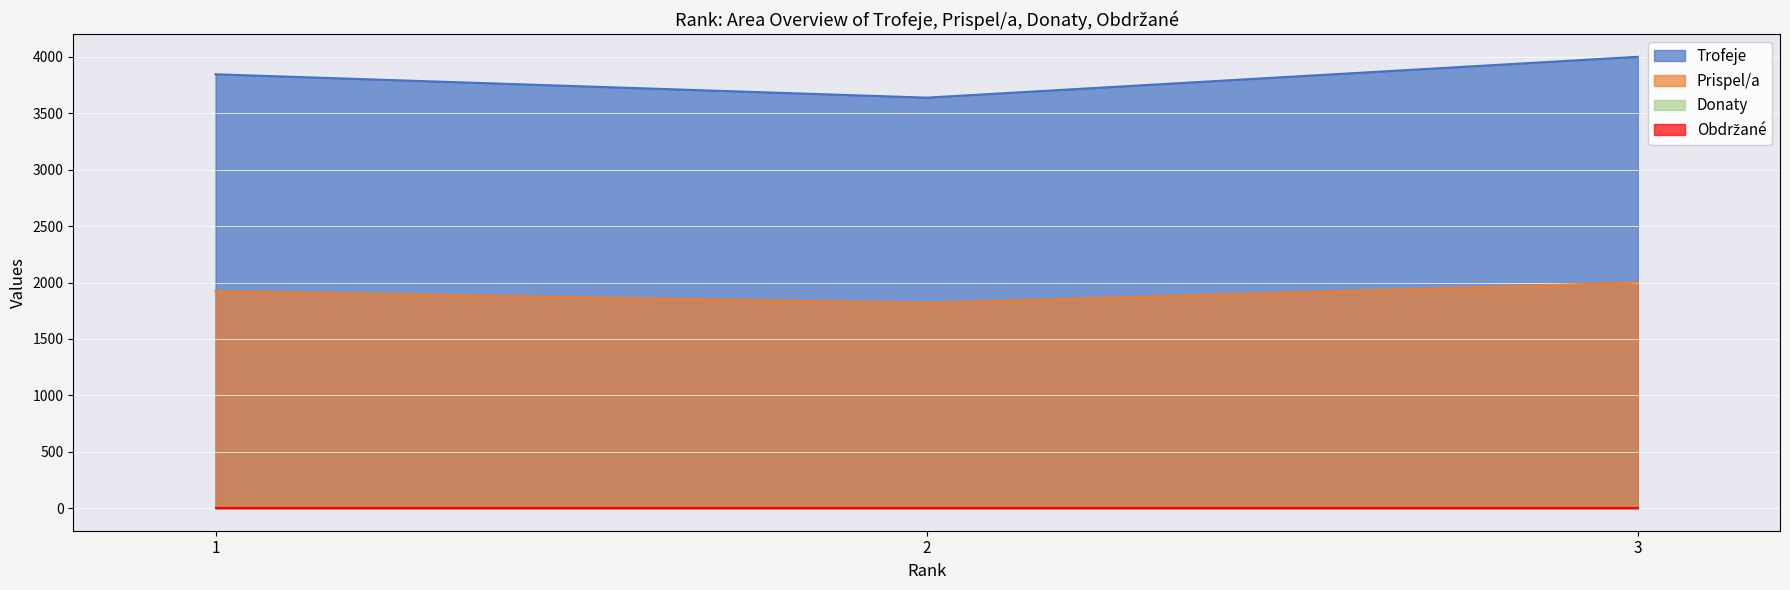

Read the Trofeje value at 3.

4001